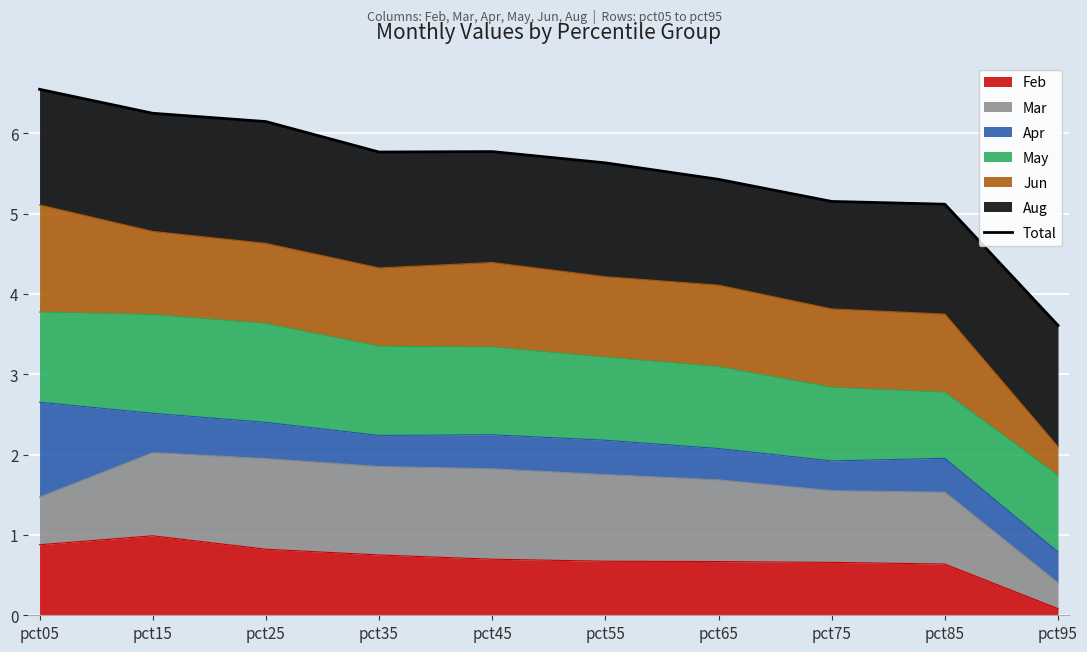

Reading left to right, transcribe all the data shown in this chart.

pct05=6.5	pct15=6.2	pct25=6.1	pct35=5.8	pct45=5.8	pct55=5.6	pct65=5.4	pct75=5.2	pct85=5.1	pct95=3.6